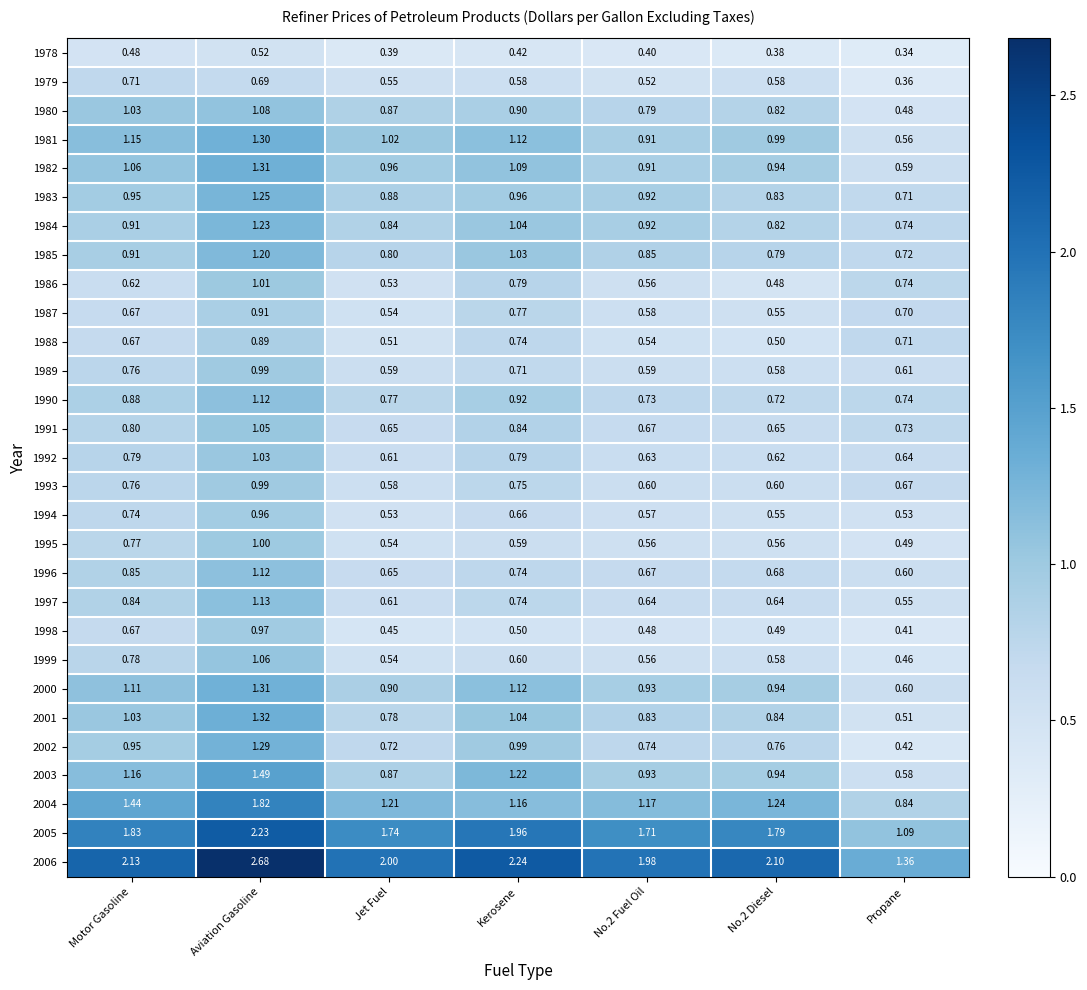

At which category is the sum across all series the highest?

Aviation Gasoline